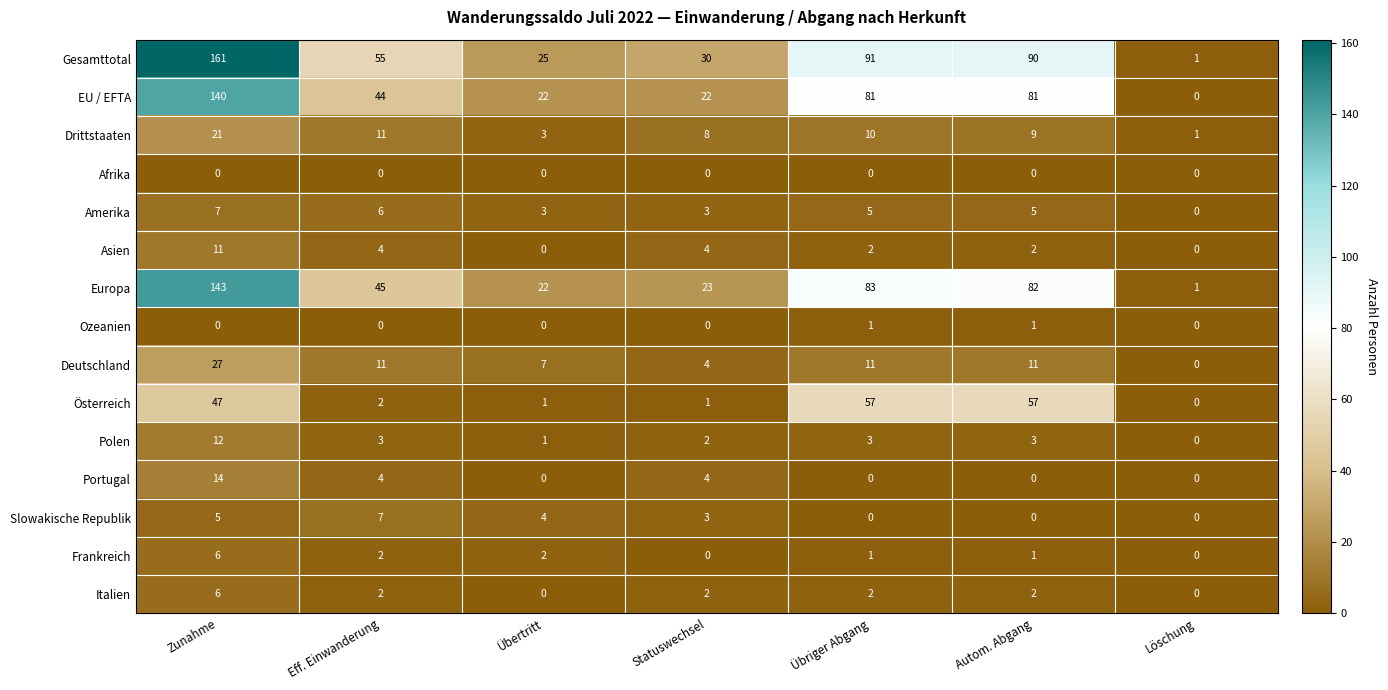

At how many categories does at least one series exceed 156?

1